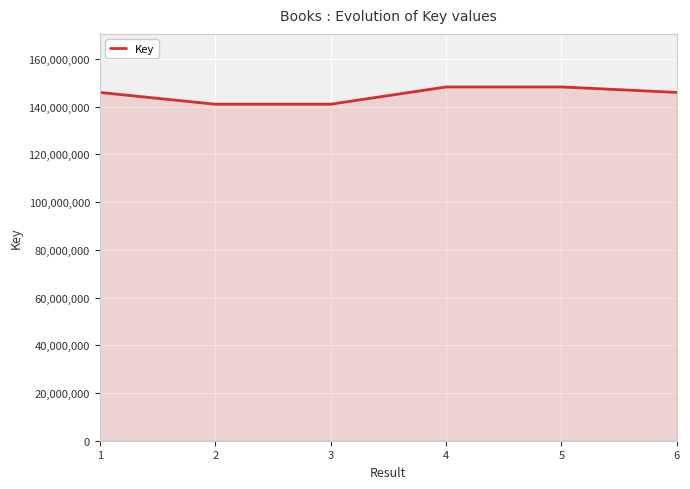

How many lines are shown in the chart?

1